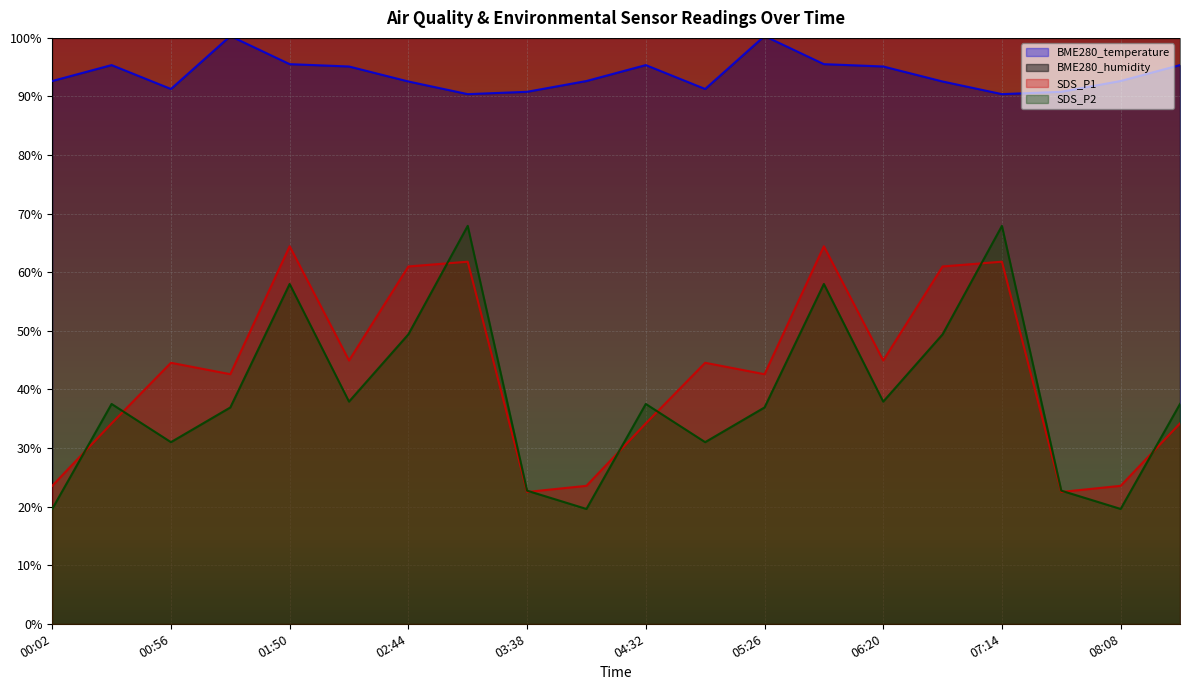

Which series has the largest total across all categories?

BME280_humidity